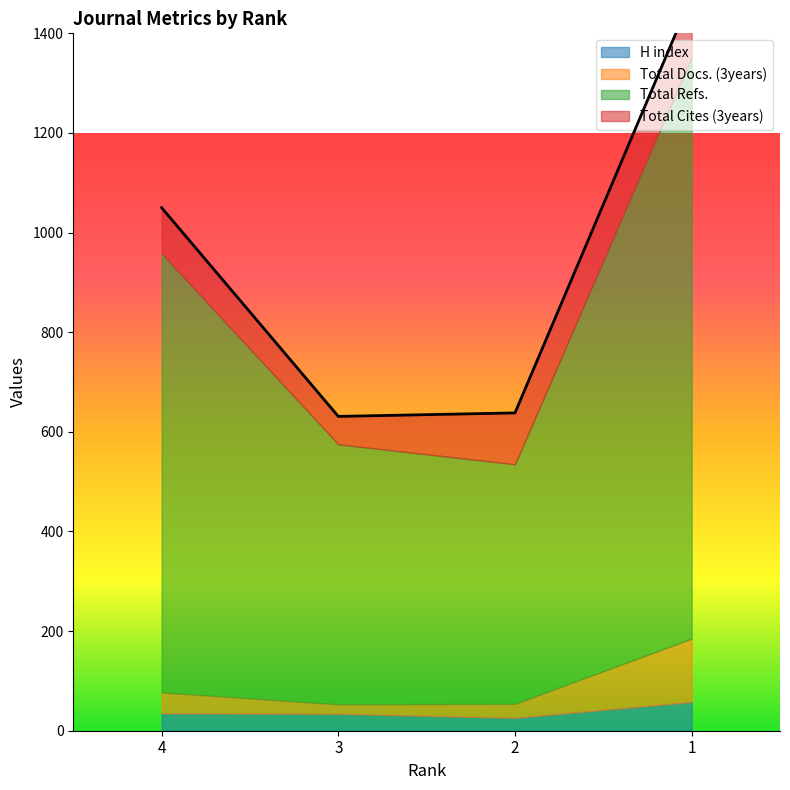

List the labels in order of Total Refs. value, smallest first.

2, 3, 4, 1